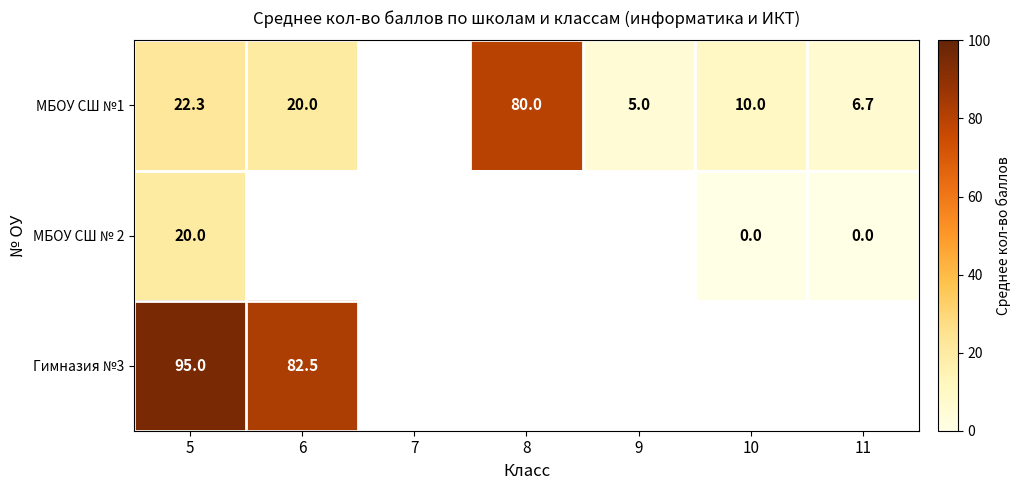

What is the highest value of the Гимназия №3 series?

95.0